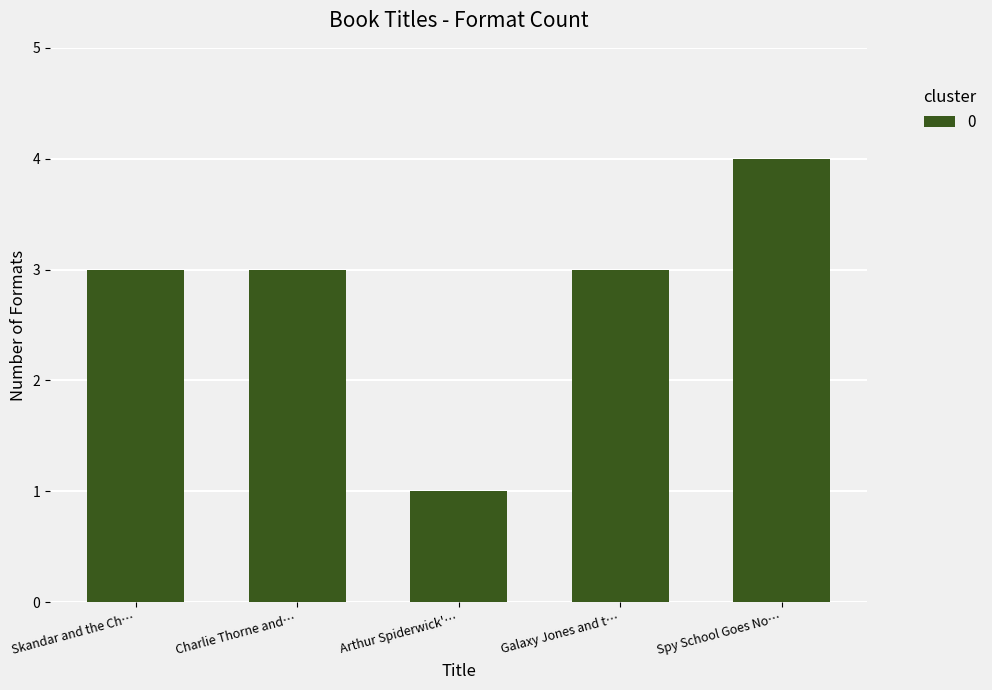

Does the chart contain stacked bars?

No